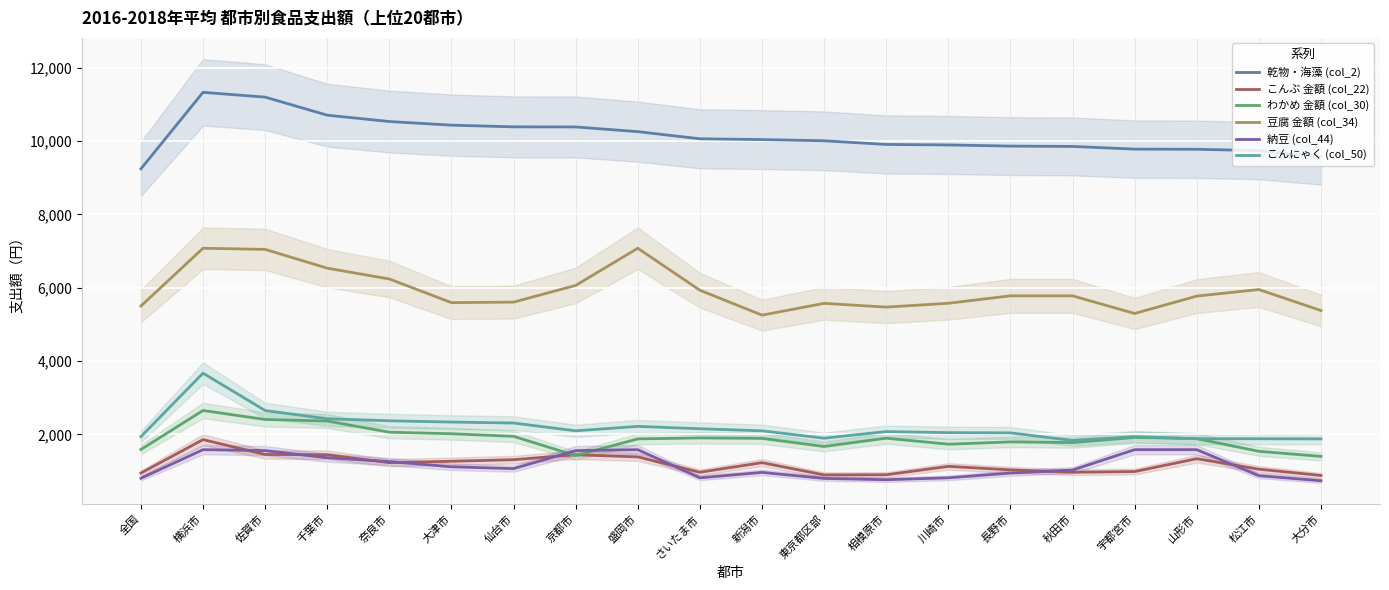

Which has a higher value, 大津市 or 奈良市?

奈良市